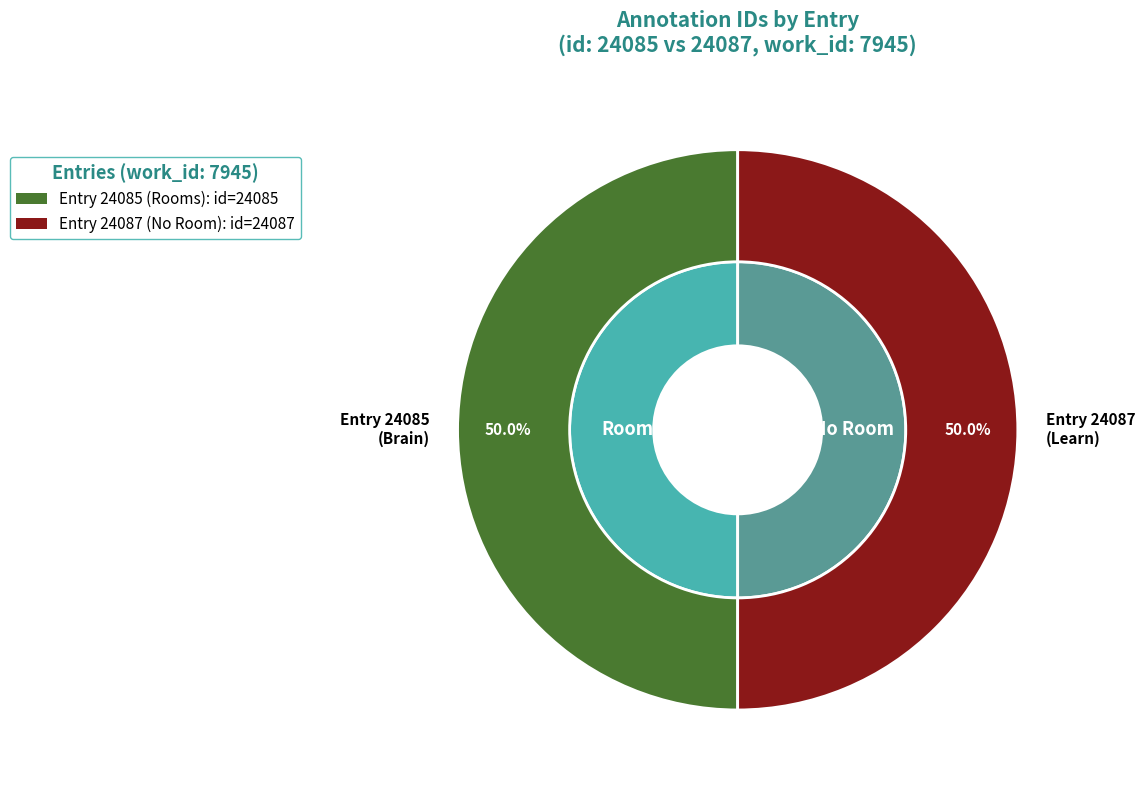

To the nearest percent, what percentage of the pie is Thirdly, Let us hence duly learn?

50%